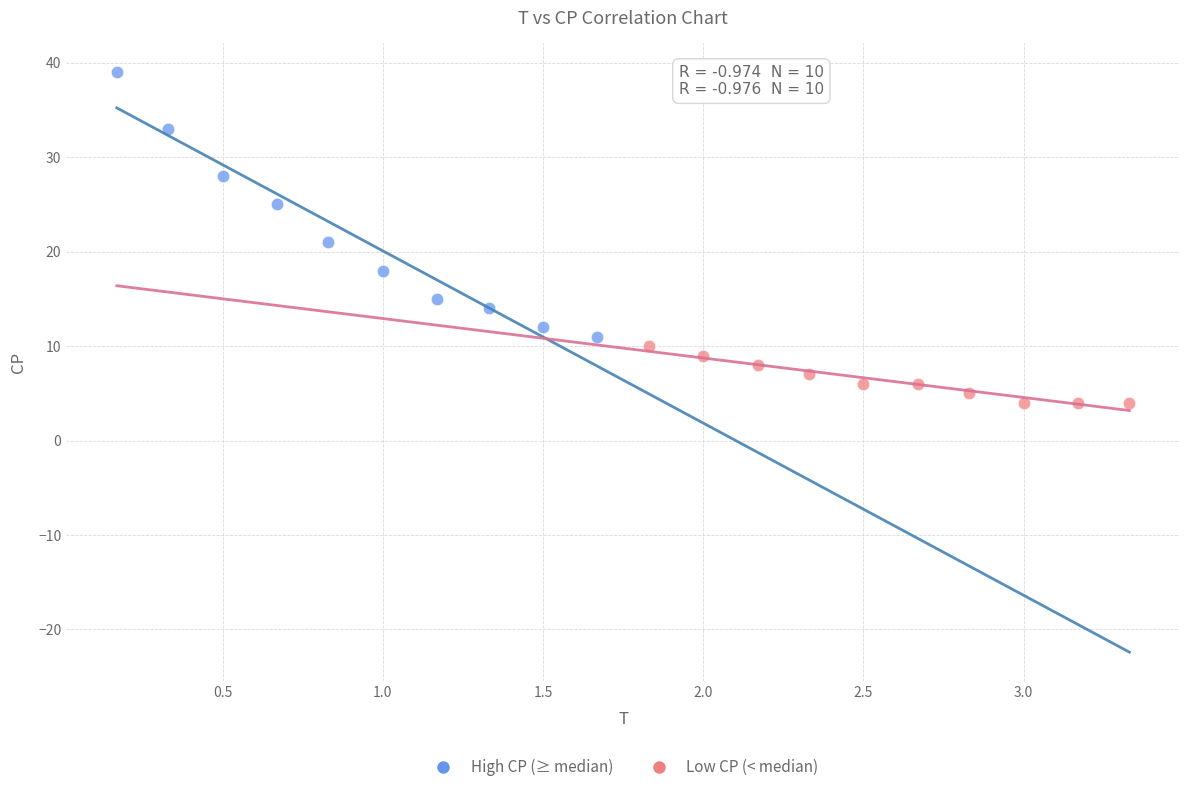

Which series has the widest spread of Y values?

High CP (≥ median)